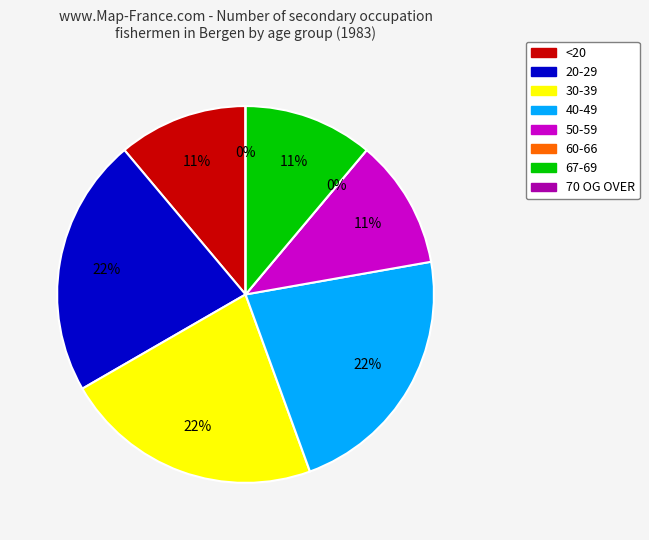

Combined, do 67-69 and 70 OG OVER account for over 50%?

No